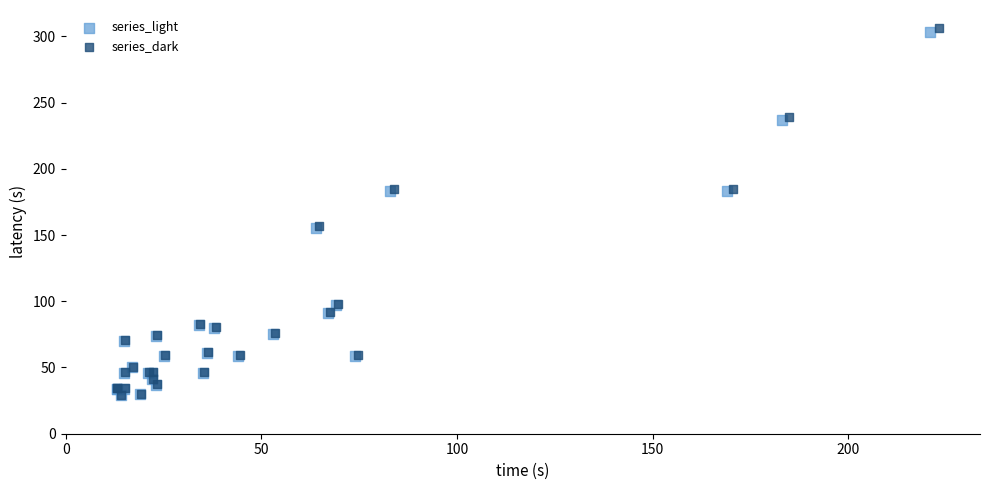

What are all the series names shown in the legend?

series_light, series_dark